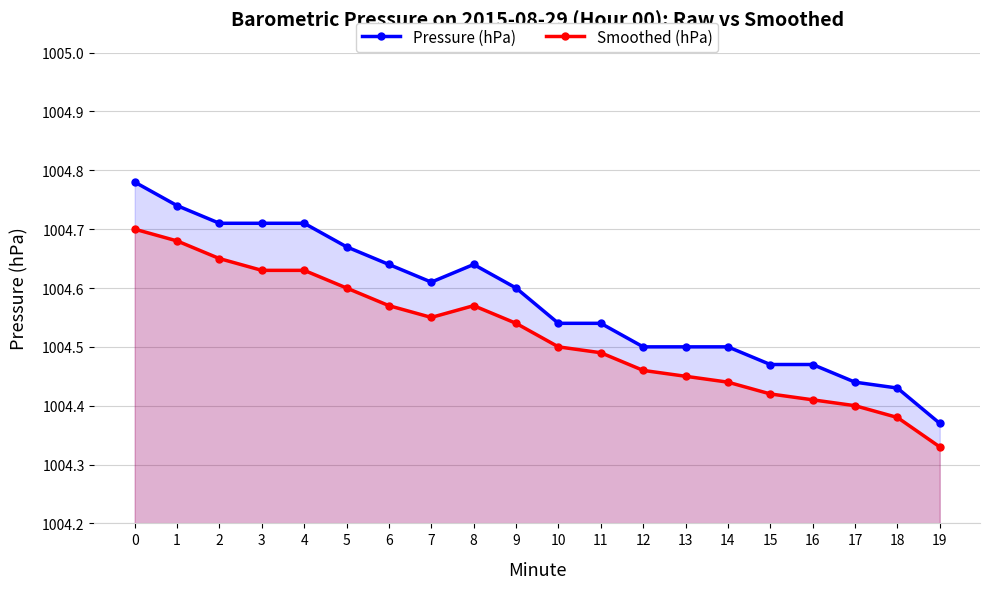

List the series in order of their peak value, lowest first.

Smoothed (hPa), Pressure (hPa)